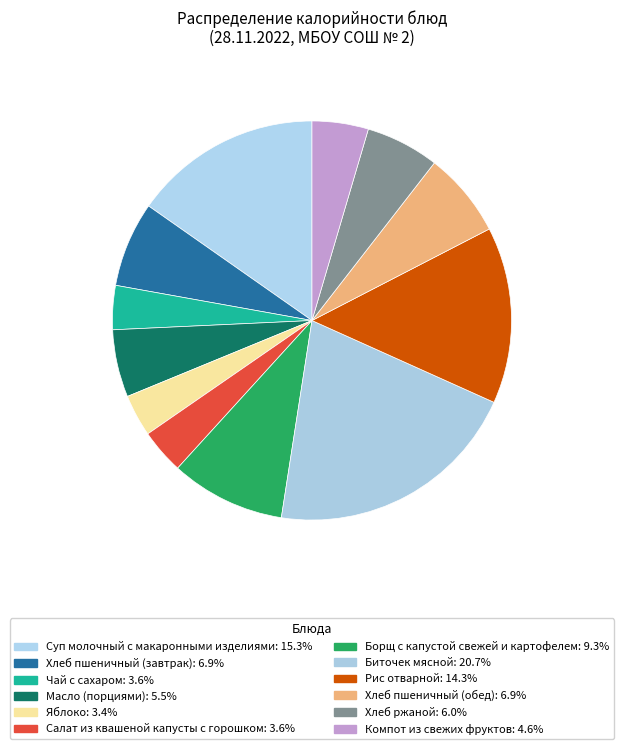

The Хлеб пшеничный (завтрак) slice represents 18% of the pie. True or false?

False